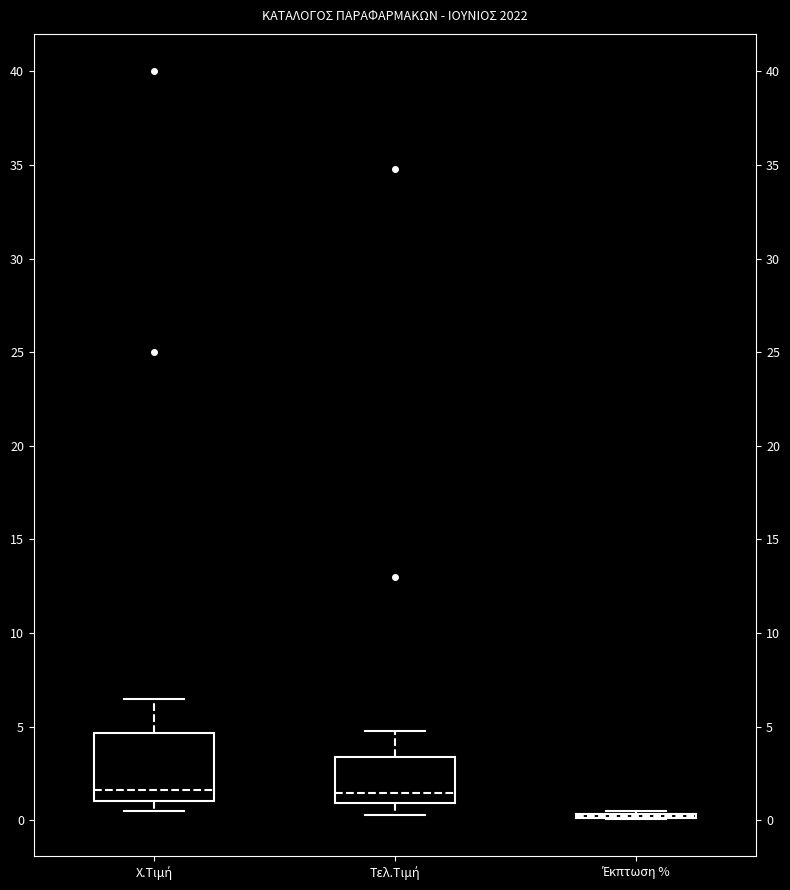

Where does the median line of the box for Τελ.Τιμή sit on the y-axis? The values are not printed on the chart, so give them approximately, as read against the axis.

1.5